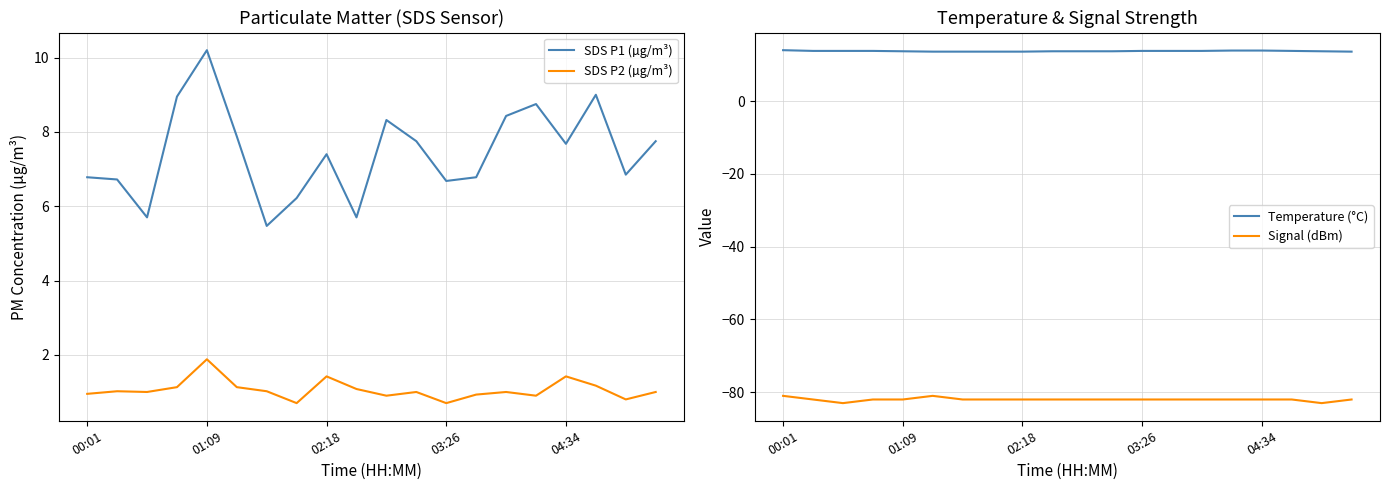

What is the value of the SDS P2 (µg/m³) point at the 12th from the left?

1.0